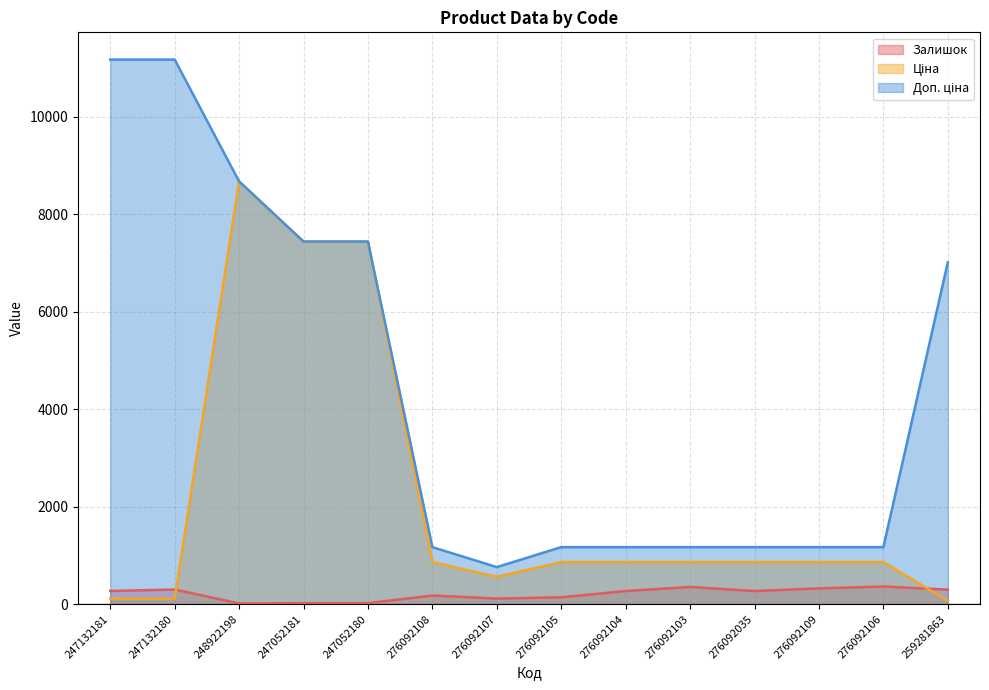

At which label does Доп. ціна first exceed 1169?

247132181